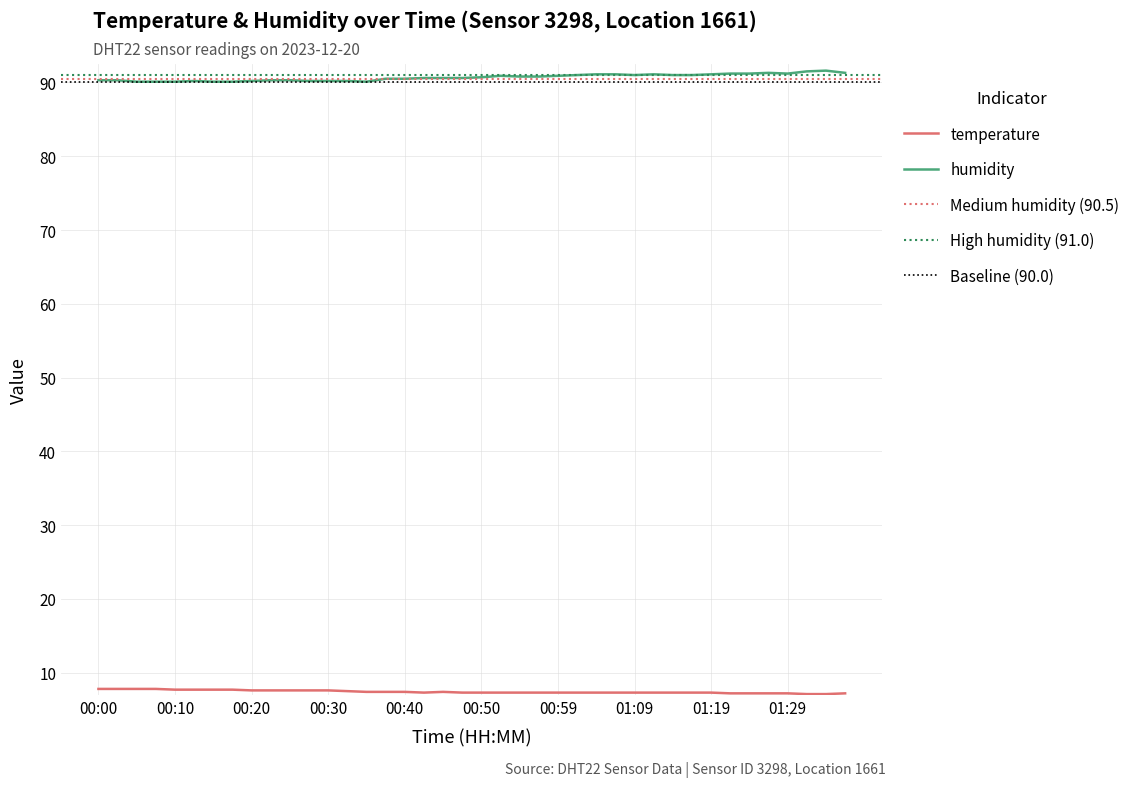

What is the difference between the highest and lowest values at 00:35?

82.7